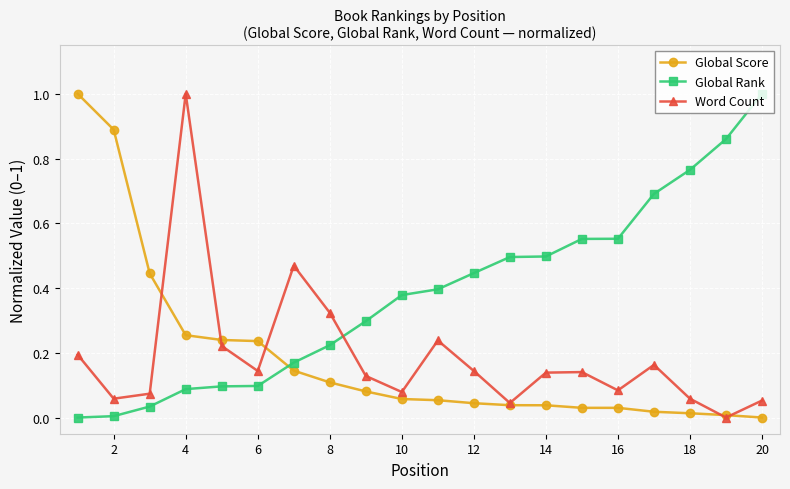

How many lines are shown in the chart?

3